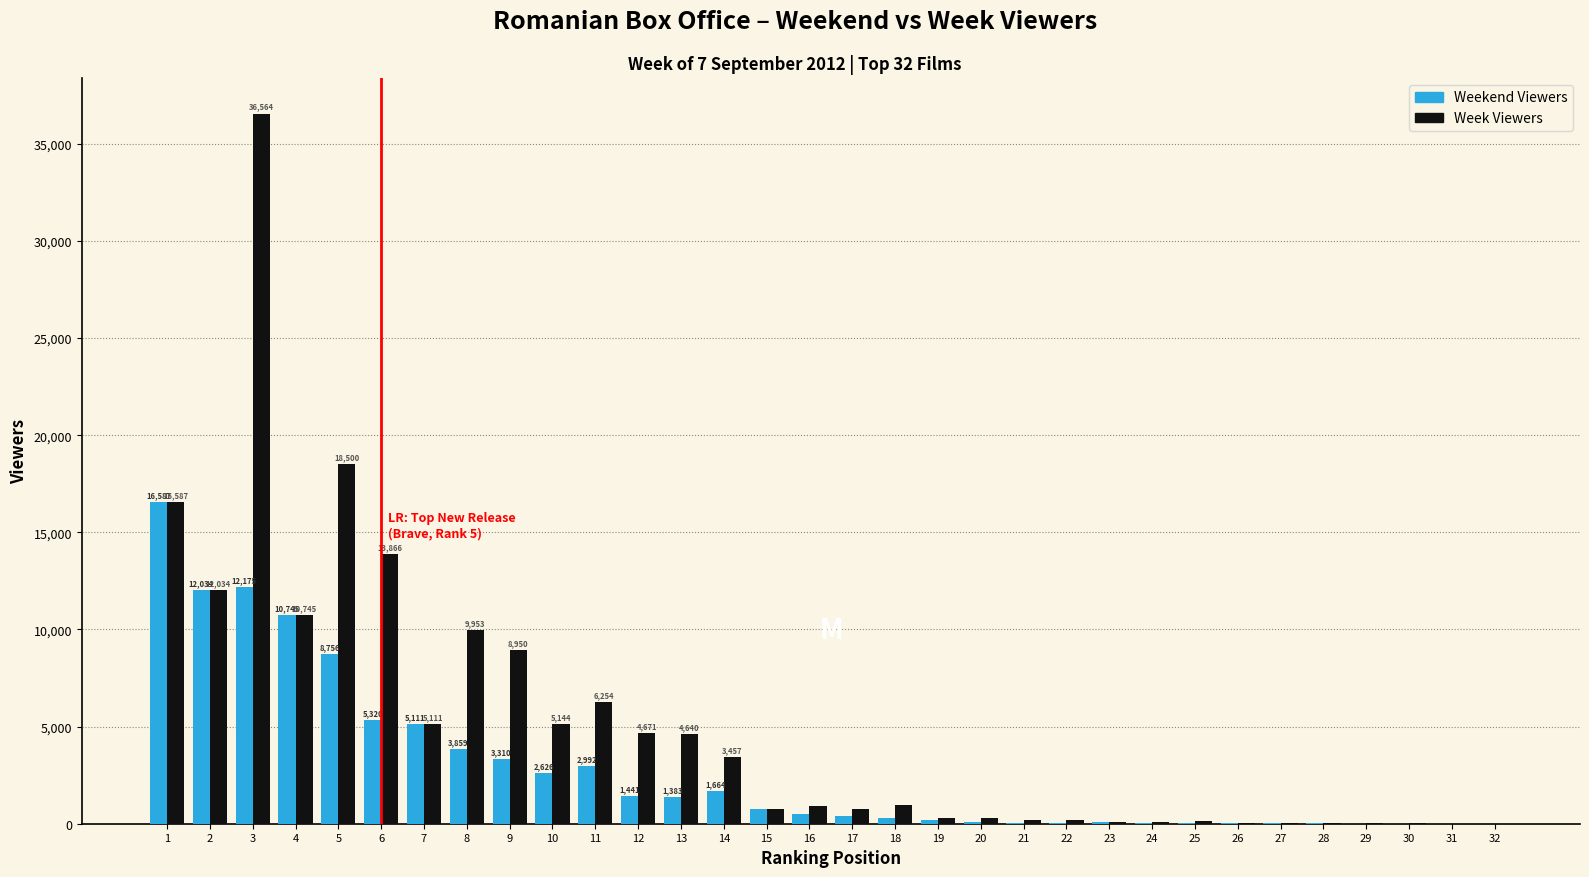

What is the highest value of the Week Viewers series?

36564